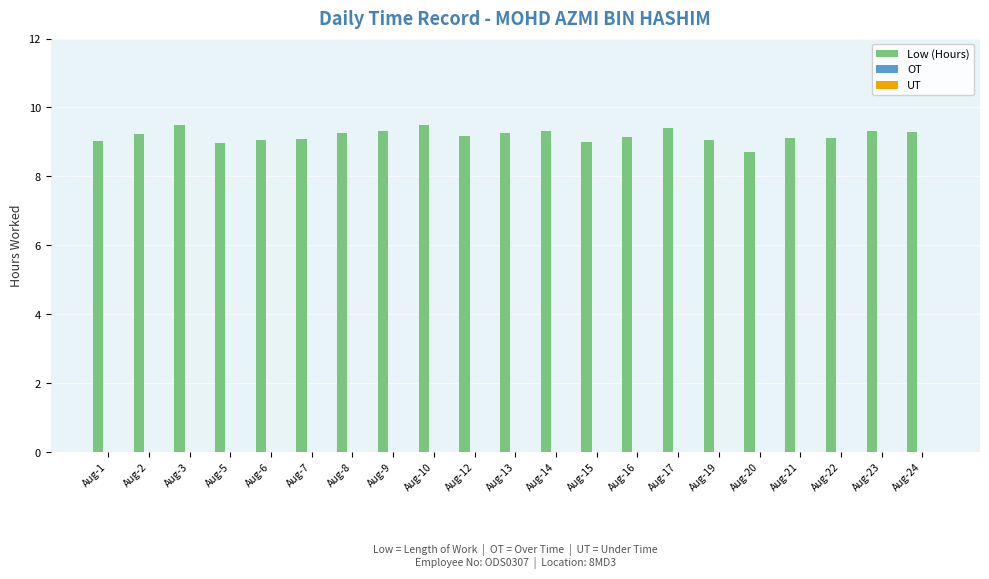

What is the ratio of the value at Aug-1 to the value at Aug-16?

1.0